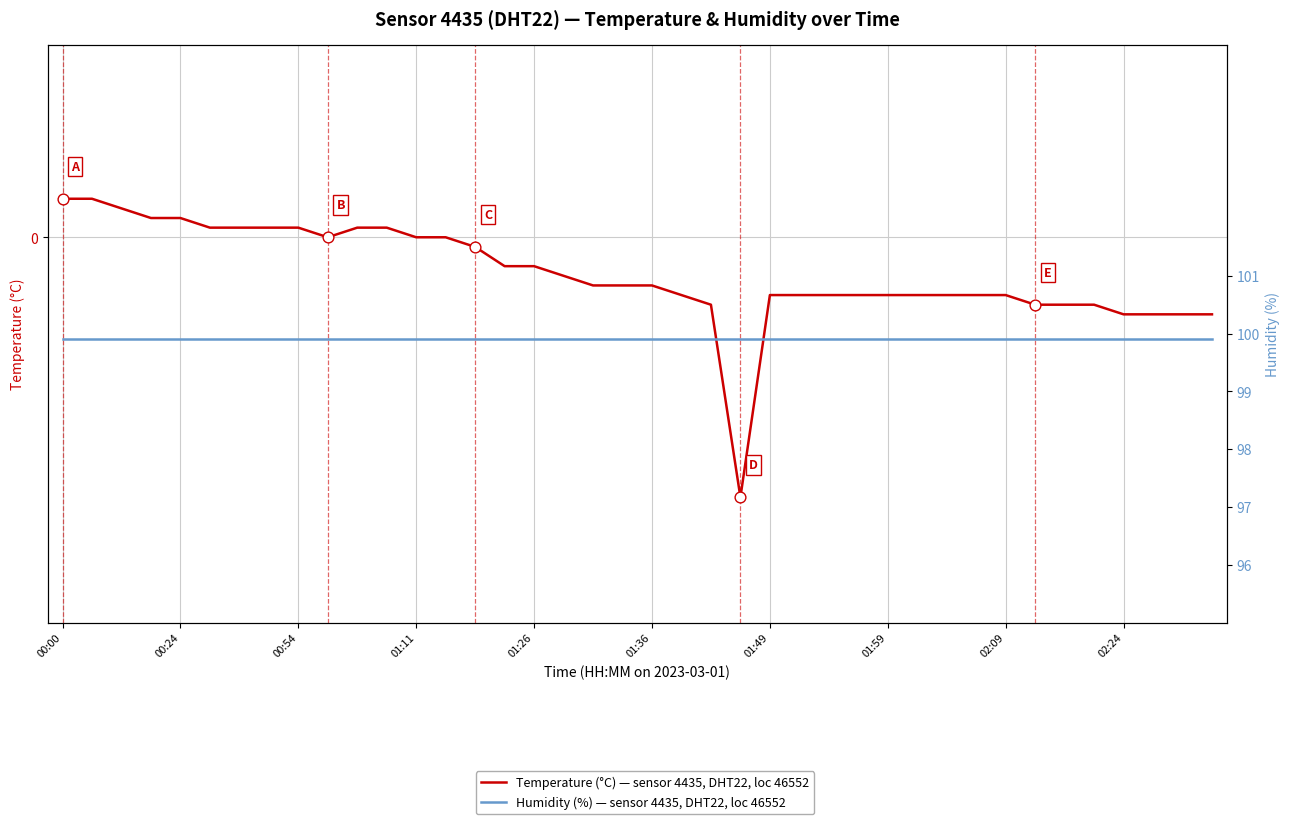

Which series contains the highest Y value?

humidity